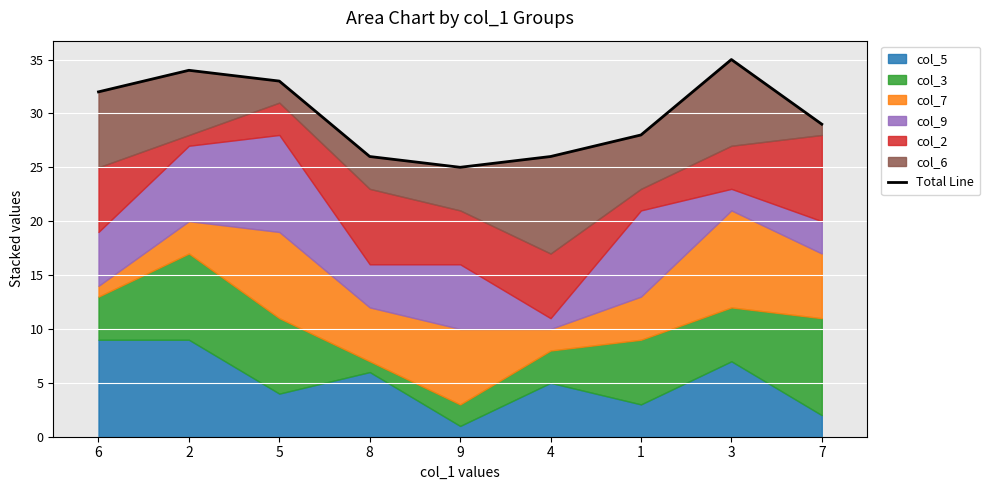

What is the change in value from 6 to 7?

-3